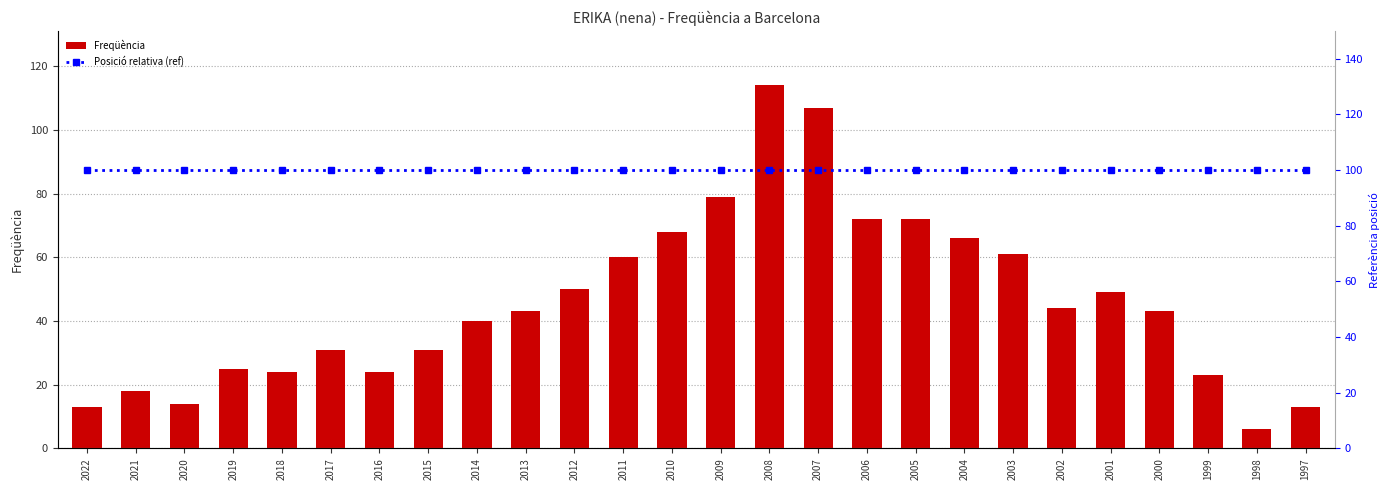

Is the value of Freqüència at 2005 greater than the value of Posició relativa (ref) at 2012?

No